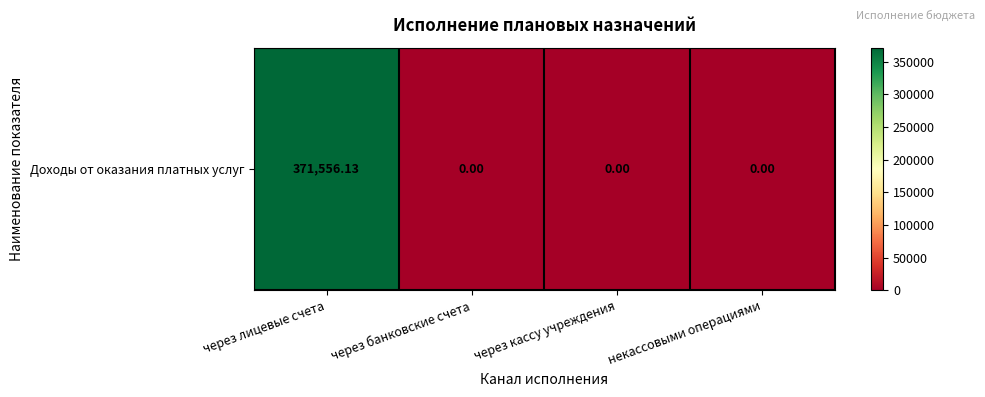

At which category does the chart reach its minimum across all series?

через банковские счета